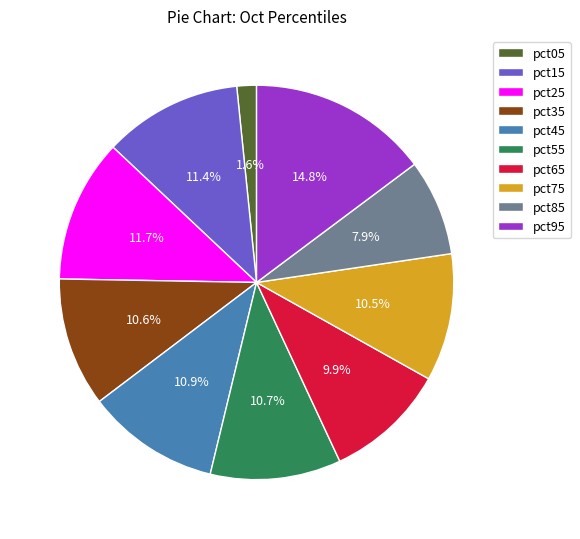

True or false: pct35 accounts for 1% of the total.

False